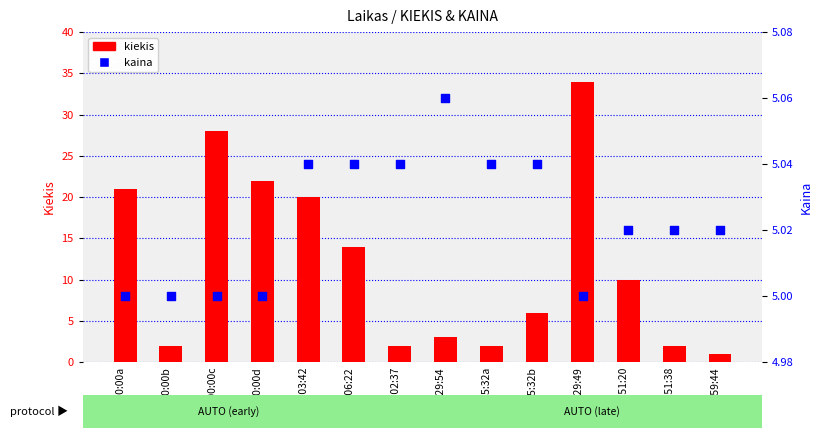

Which series reaches the minimum Y coordinate?

kiekis